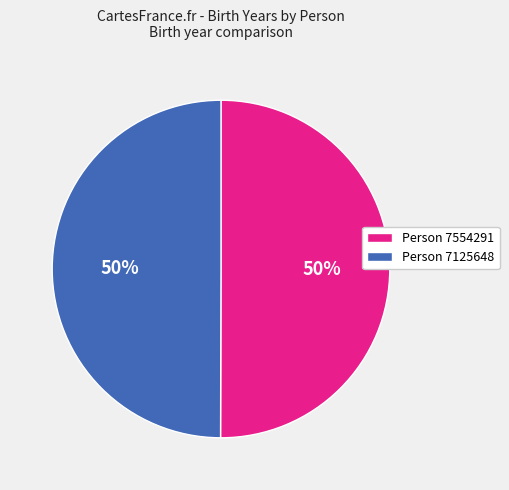

What percentage is the Person 7125648 slice, to the nearest percent?

50%